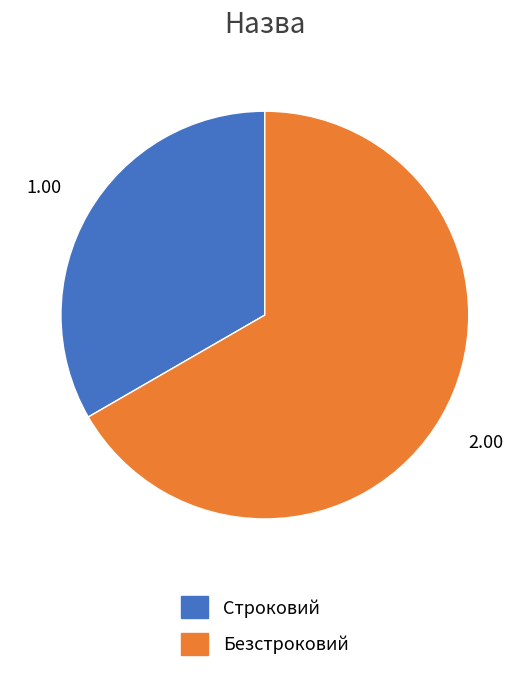

The Строковий slice represents 41% of the pie. True or false?

False